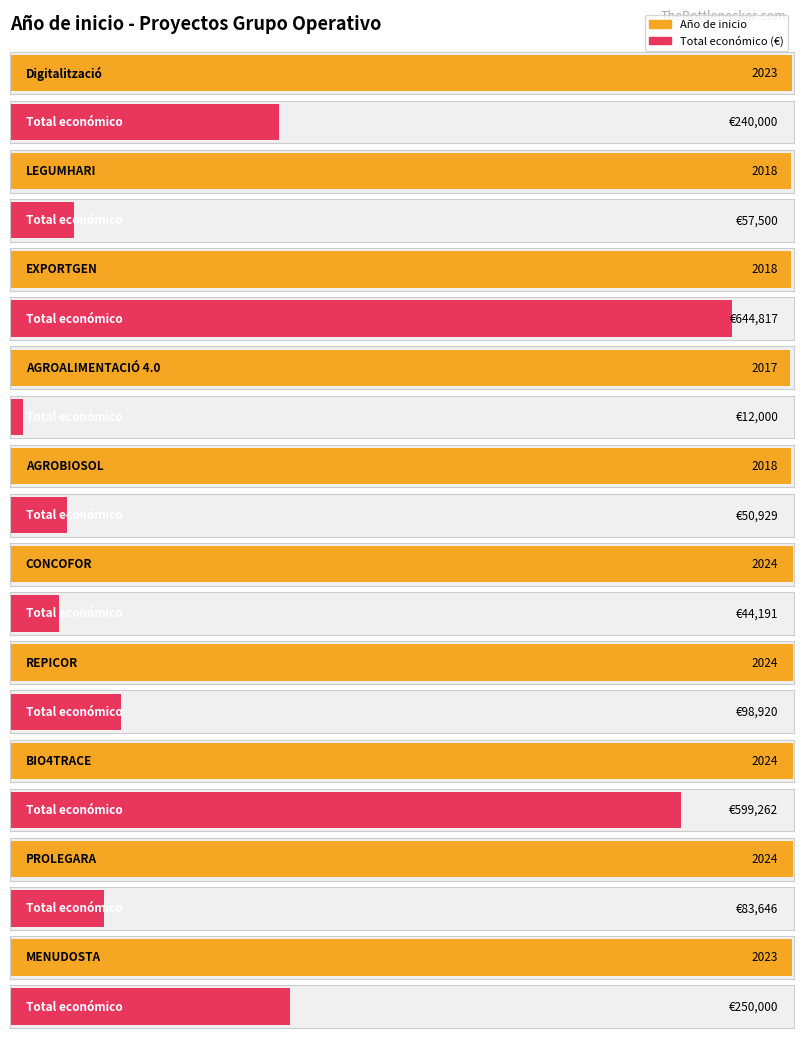

At which category does the chart reach its peak across all series?

EXPORTGEN